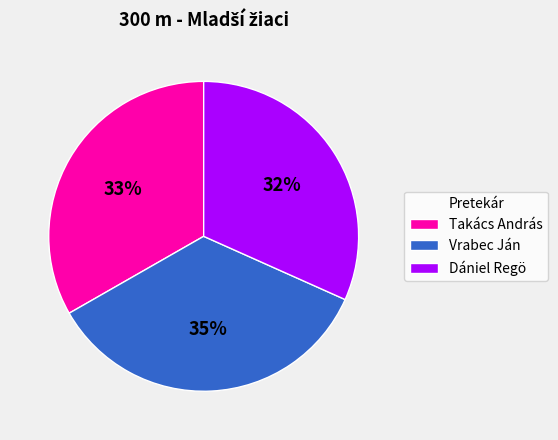

How many slices are in this pie chart?

3